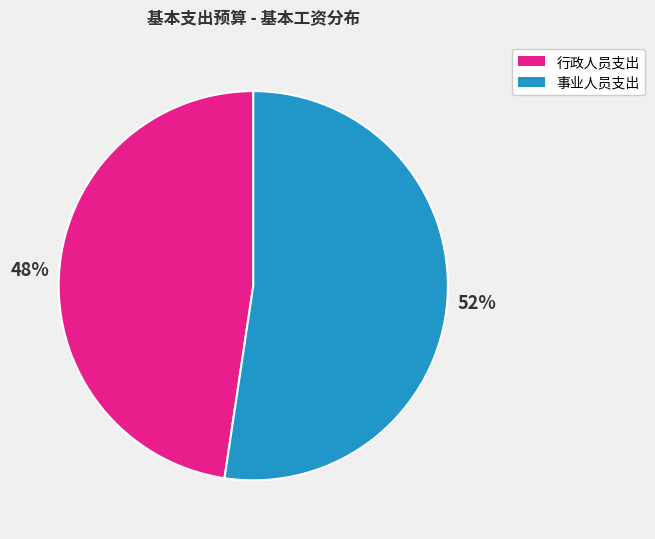

How many segments does this pie chart have?

2